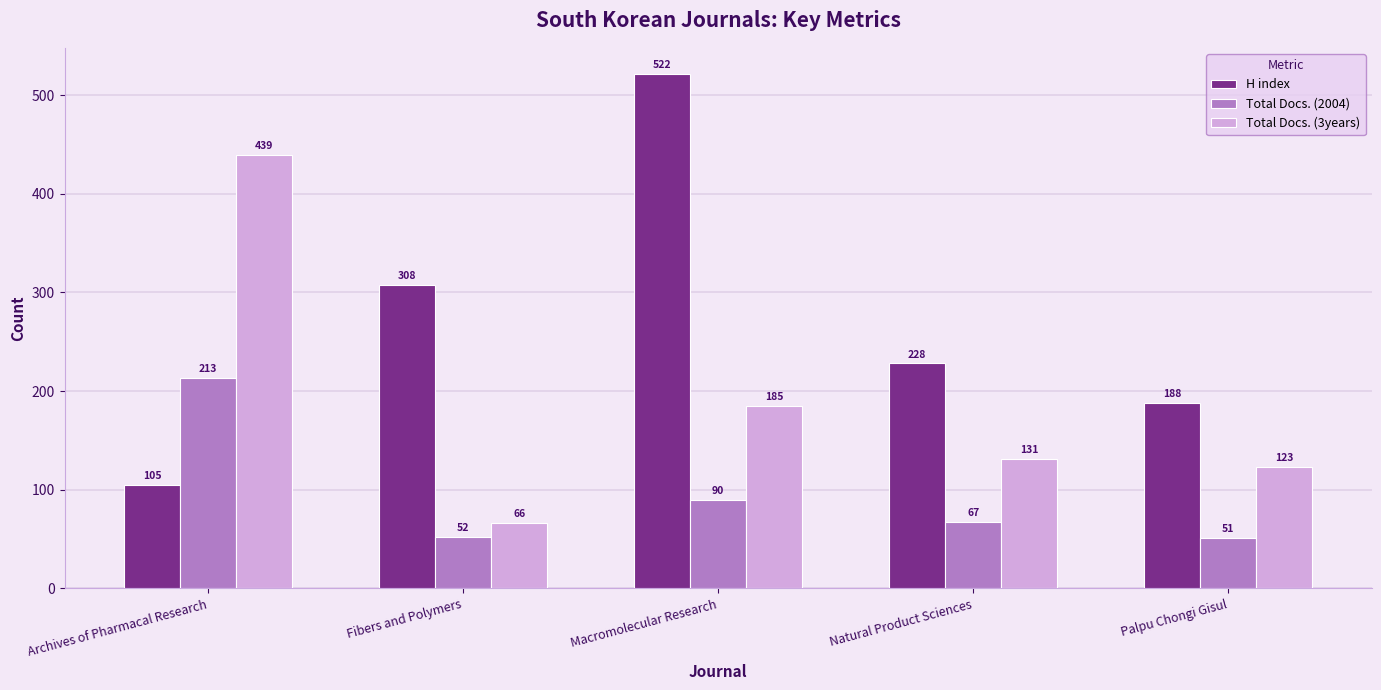

Which series changed the most between Fibers and Polymers and Macromolecular Research?

H index